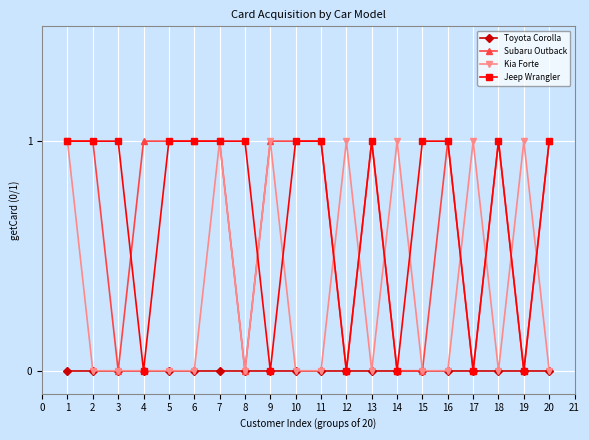

What is the value of the Jeep Wrangler point at the 13th from the left?

1